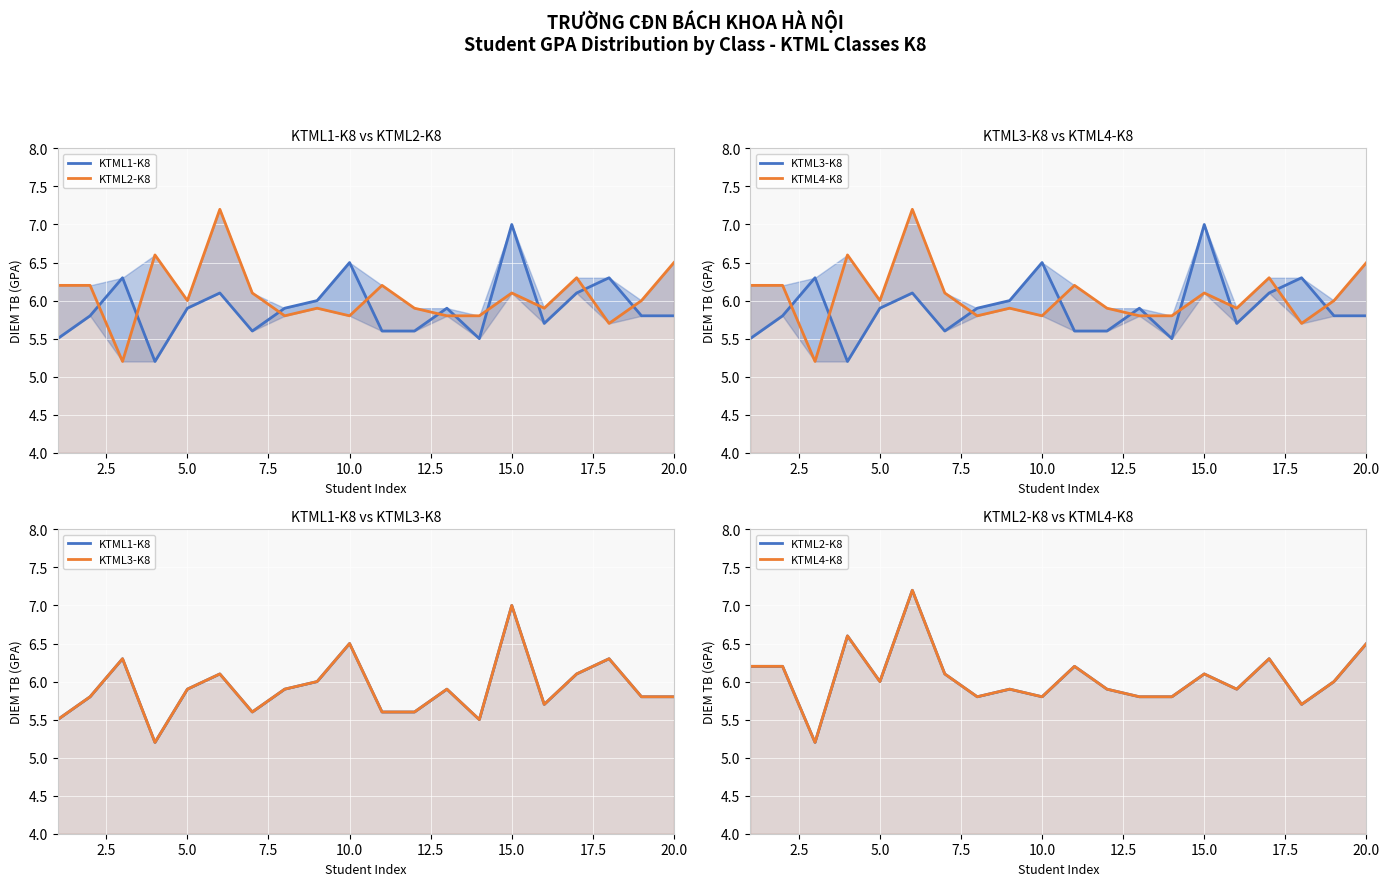

True or false: KTML2-K8 has a value of 3.5 at 10.0.

False